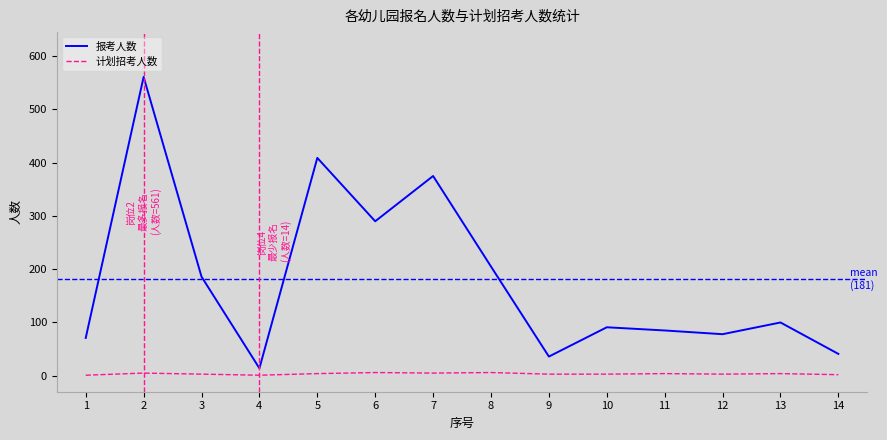

What are all the series names shown in the legend?

报考人数, 计划招考人数